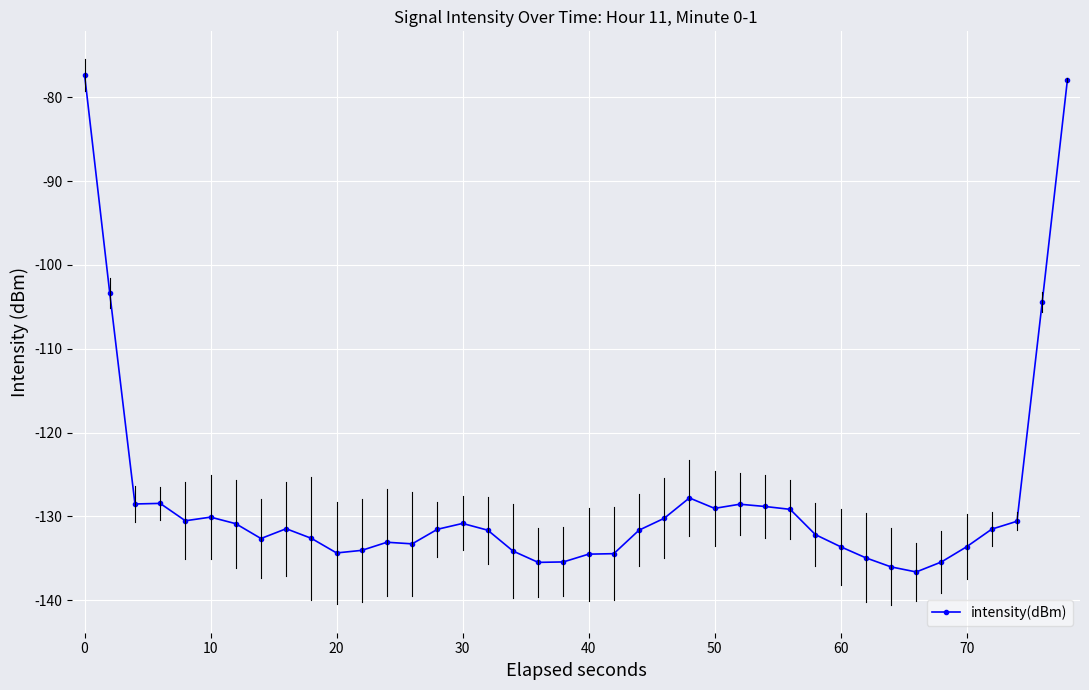

What is the maximum value shown in the chart?

-77.3